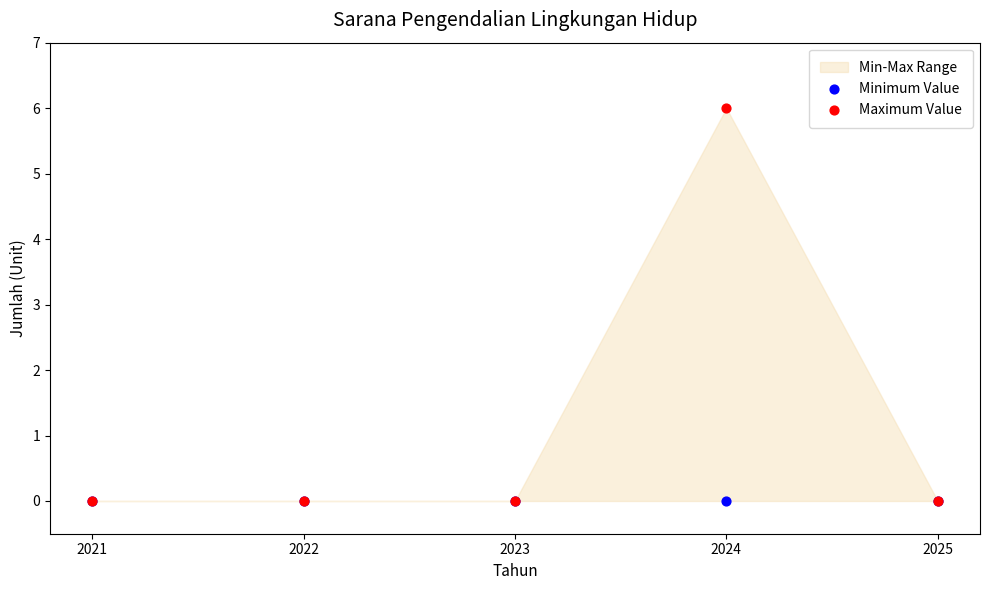

Which series has the largest Y range (max minus min)?

Maximum Value